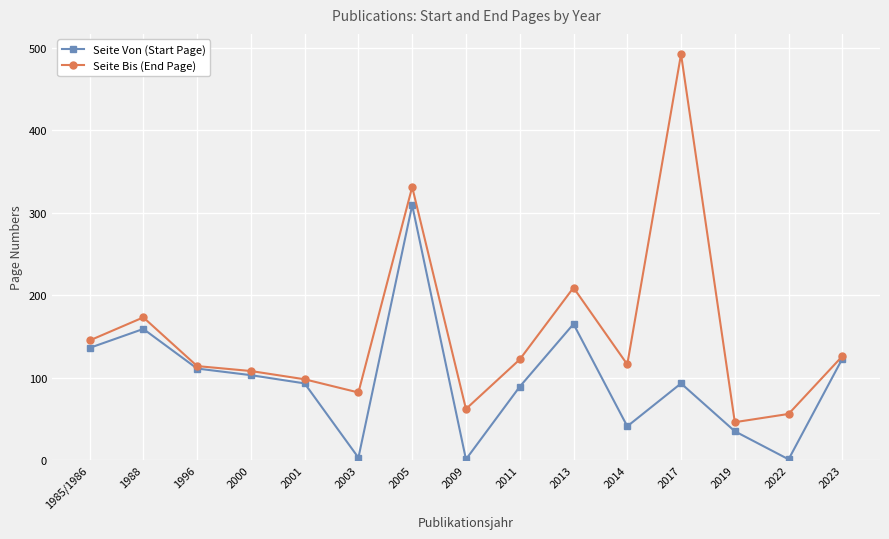

Is this an area chart (filled region under the line)?

No